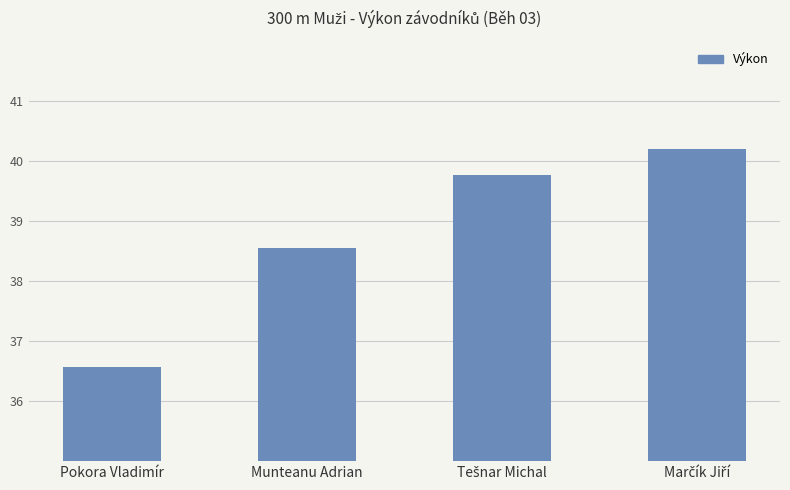

Where is the data nearest to the value 38?

Munteanu Adrian